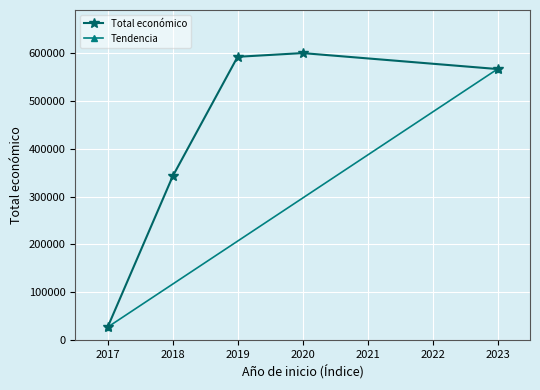

How many values in the Total económico series are below 566298?

2